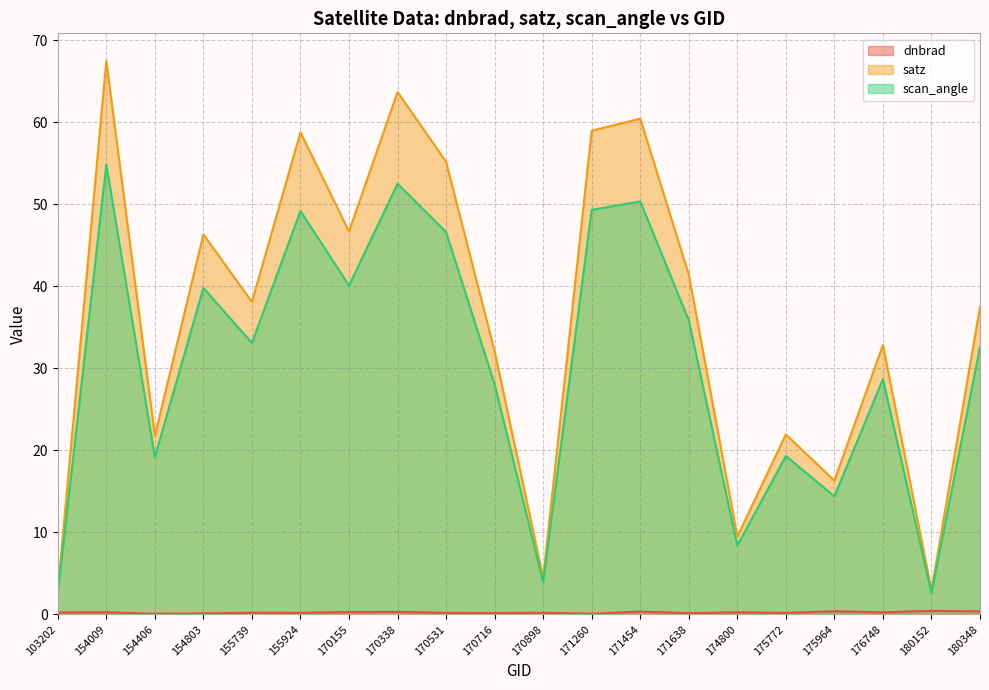

How many interior local valleys does the satz series have?

7